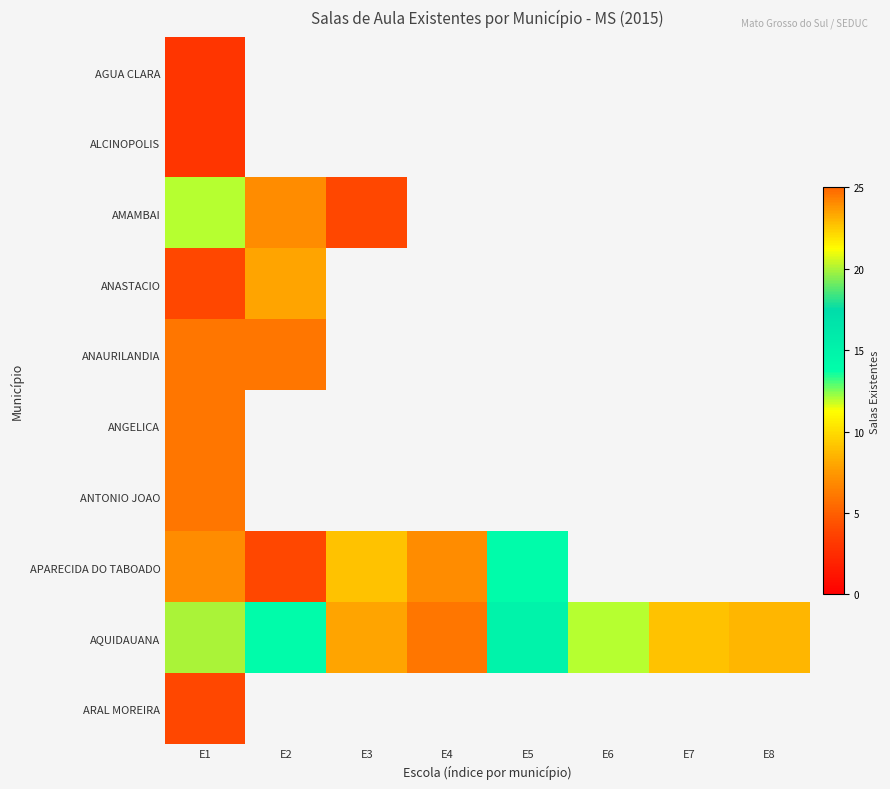

What is the greatest value displayed?

23.0